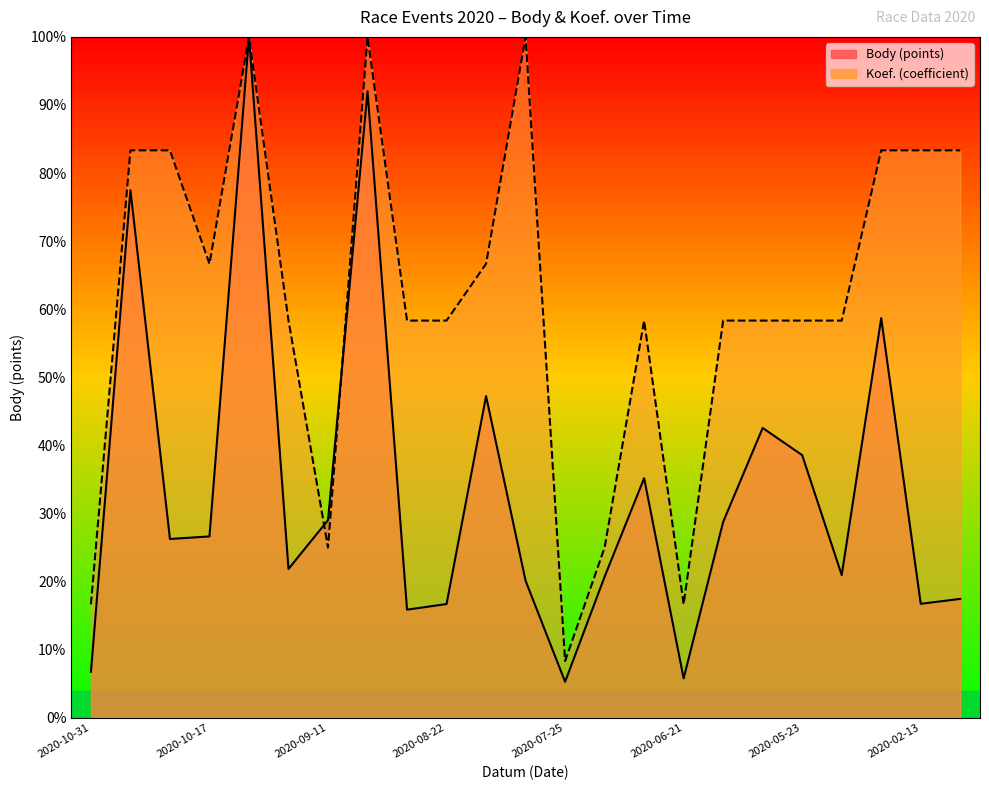

Which label corresponds to the smallest value in the chart?

2020-07-25